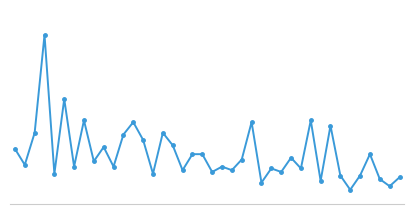

How many values exceed 24?

19